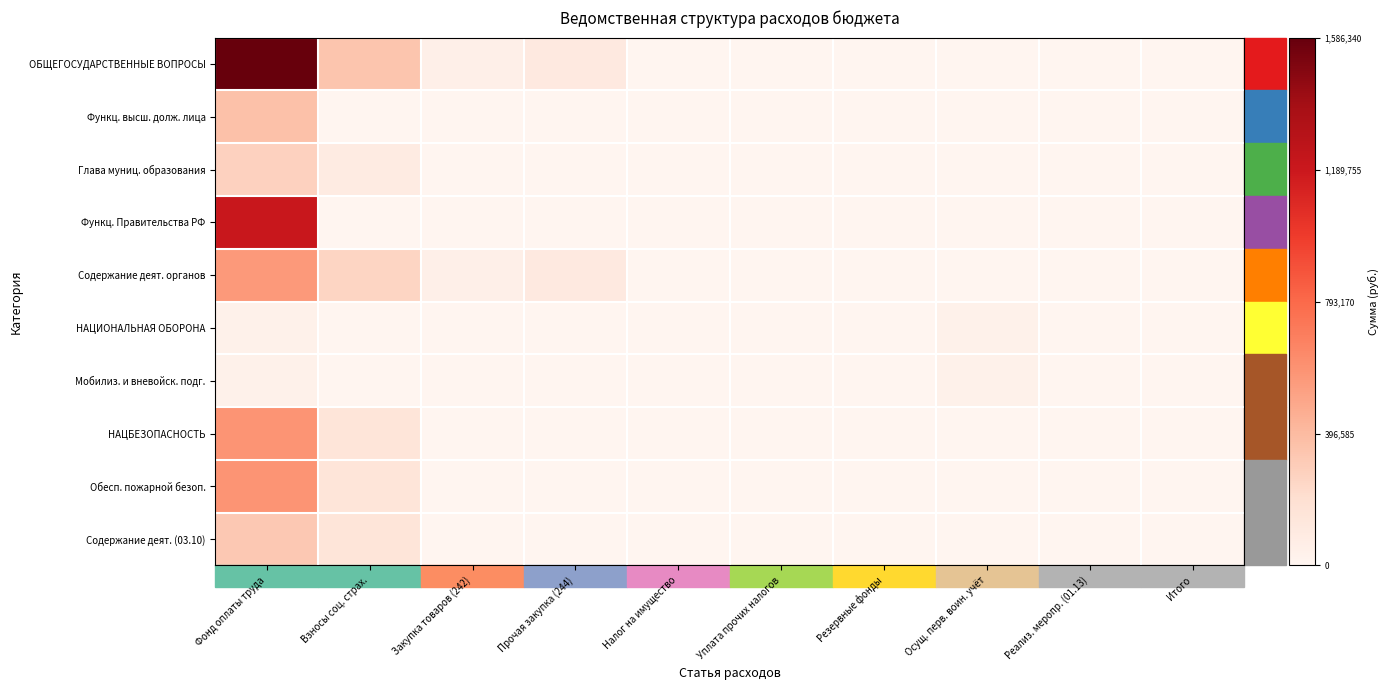

Reading left to right, extract all data points from this chart.

ОБЩЕГОСУДАРСТВЕННЫЕ ВОПРОСЫ: Фонд оплаты труда=1.0	Взносы соц. страх.=0.2	Закупка товаров (242)=0.0	Прочая закупка (244)=0.1	Налог на имущество=0.0	Уплата прочих налогов=0.0	Резервные фонды=0.0	Осущ. перв. воин. учёт=0.0	Реализ. меропр. (01.13)=0.0	Итого=0.0
Функц. высш. долж. лица: Фонд оплаты труда=0.2	Взносы соц. страх.=0.0	Закупка товаров (242)=0.0	Прочая закупка (244)=0.0	Налог на имущество=0.0	Уплата прочих налогов=0.0	Резервные фонды=0.0	Осущ. перв. воин. учёт=0.0	Реализ. меропр. (01.13)=0.0	Итого=0.0
Глава муниц. образования: Фонд оплаты труда=0.2	Взносы соц. страх.=0.1	Закупка товаров (242)=0.0	Прочая закупка (244)=0.0	Налог на имущество=0.0	Уплата прочих налогов=0.0	Резервные фонды=0.0	Осущ. перв. воин. учёт=0.0	Реализ. меропр. (01.13)=0.0	Итого=0.0
Функц. Правительства РФ: Фонд оплаты труда=0.8	Взносы соц. страх.=0.0	Закупка товаров (242)=0.0	Прочая закупка (244)=0.0	Налог на имущество=0.0	Уплата прочих налогов=0.0	Резервные фонды=0.0	Осущ. перв. воин. учёт=0.0	Реализ. меропр. (01.13)=0.0	Итого=0.0
Содержание деят. органов: Фонд оплаты труда=0.4	Взносы соц. страх.=0.2	Закупка товаров (242)=0.0	Прочая закупка (244)=0.1	Налог на имущество=0.0	Уплата прочих налогов=0.0	Резервные фонды=0.0	Осущ. перв. воин. учёт=0.0	Реализ. меропр. (01.13)=0.0	Итого=0.0
НАЦИОНАЛЬНАЯ ОБОРОНА: Фонд оплаты труда=0.0	Взносы соц. страх.=0.0	Закупка товаров (242)=0.0	Прочая закупка (244)=0.0	Налог на имущество=0.0	Уплата прочих налогов=0.0	Резервные фонды=0.0	Осущ. перв. воин. учёт=0.0	Реализ. меропр. (01.13)=0.0	Итого=0.0
Мобилиз. и вневойск. подг.: Фонд оплаты труда=0.0	Взносы соц. страх.=0.0	Закупка товаров (242)=0.0	Прочая закупка (244)=0.0	Налог на имущество=0.0	Уплата прочих налогов=0.0	Резервные фонды=0.0	Осущ. перв. воин. учёт=0.0	Реализ. меропр. (01.13)=0.0	Итого=0.0
НАЦБЕЗОПАСНОСТЬ: Фонд оплаты труда=0.4	Взносы соц. страх.=0.1	Закупка товаров (242)=0.0	Прочая закупка (244)=0.0	Налог на имущество=0.0	Уплата прочих налогов=0.0	Резервные фонды=0.0	Осущ. перв. воин. учёт=0.0	Реализ. меропр. (01.13)=0.0	Итого=0.0
Обесп. пожарной безоп.: Фонд оплаты труда=0.4	Взносы соц. страх.=0.1	Закупка товаров (242)=0.0	Прочая закупка (244)=0.0	Налог на имущество=0.0	Уплата прочих налогов=0.0	Резервные фонды=0.0	Осущ. перв. воин. учёт=0.0	Реализ. меропр. (01.13)=0.0	Итого=0.0
Содержание деят. (03.10): Фонд оплаты труда=0.2	Взносы соц. страх.=0.1	Закупка товаров (242)=0.0	Прочая закупка (244)=0.0	Налог на имущество=0.0	Уплата прочих налогов=0.0	Резервные фонды=0.0	Осущ. перв. воин. учёт=0.0	Реализ. меропр. (01.13)=0.0	Итого=0.0